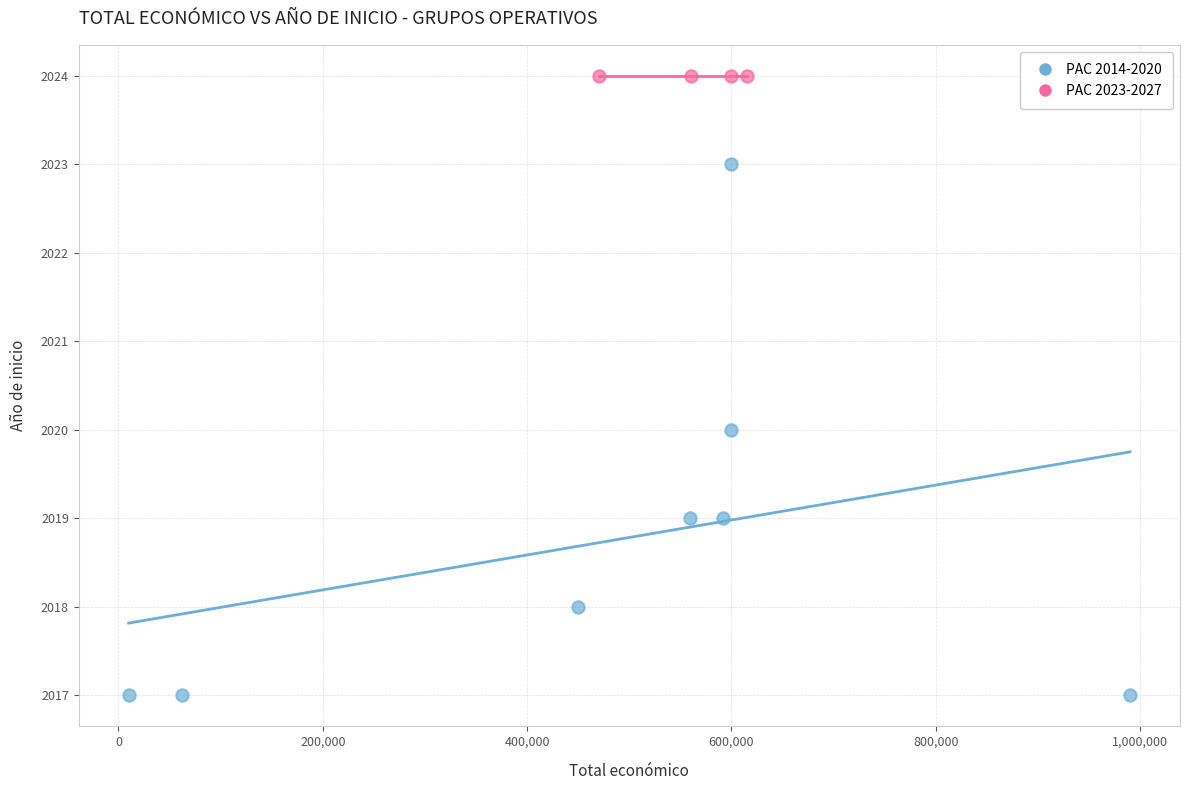

Which series contains the highest Y value?

PAC 2023-2027